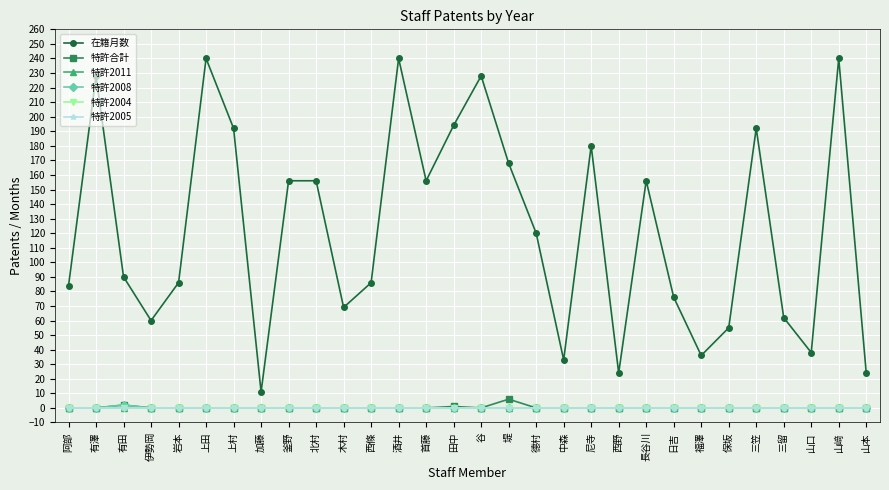

Rank the series by their maximum value, from highest to lowest.

在籍月数, 特許合計, 特許2008, 特許2011, 特許2004, 特許2005